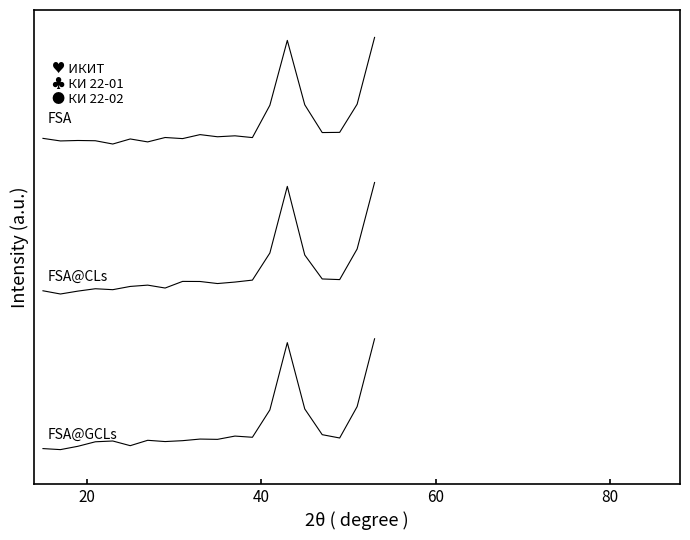

Is this an area chart (filled region under the line)?

No